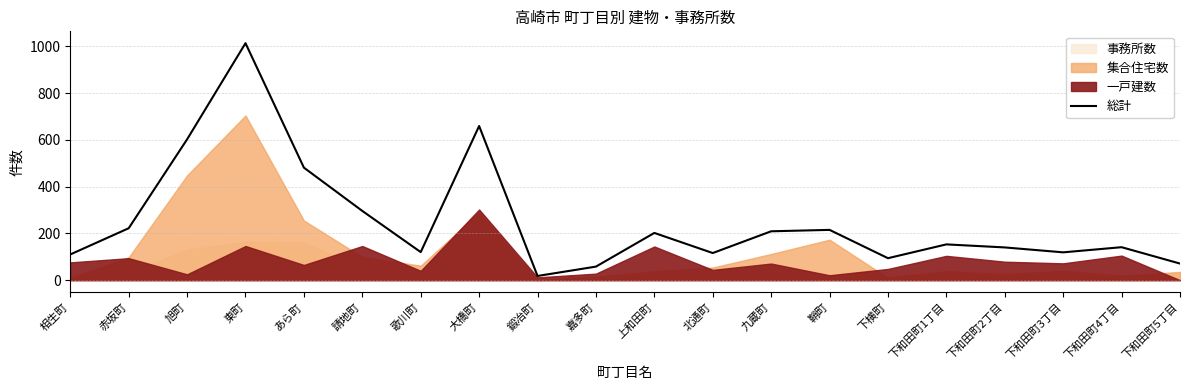

How many values exceed 153?

9